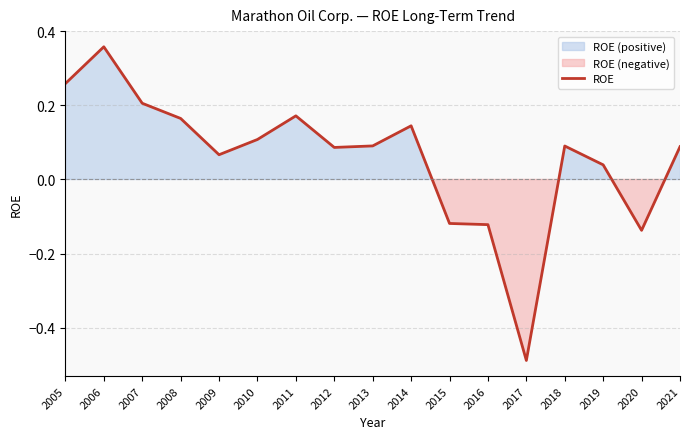

Reading left to right, what are all the values shown in this chart?

2005=0.3	2006=0.4	2007=0.2	2008=0.2	2009=0.1	2010=0.1	2011=0.2	2012=0.1	2013=0.1	2014=0.1	2015=-0.1	2016=-0.1	2017=-0.5	2018=0.1	2019=0.0	2020=-0.1	2021=0.1